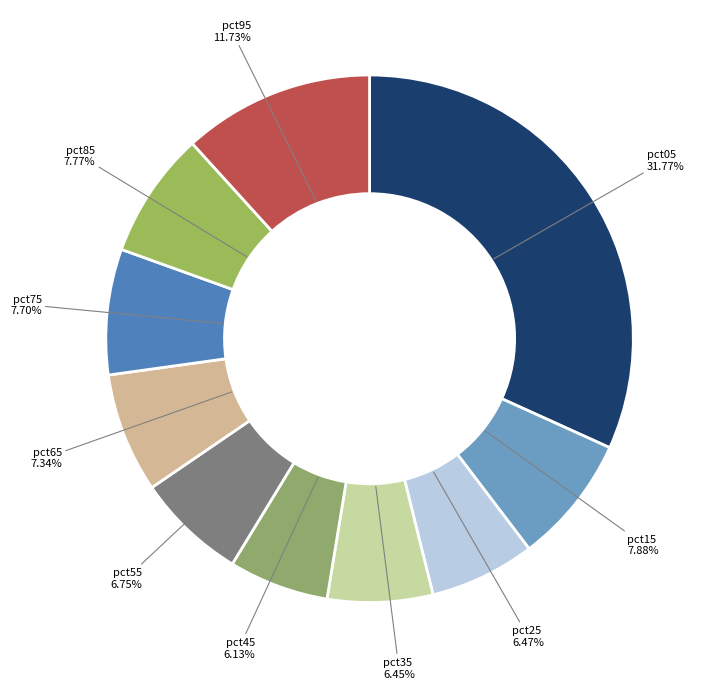

Does pct15 account for over 50% of the chart?

No